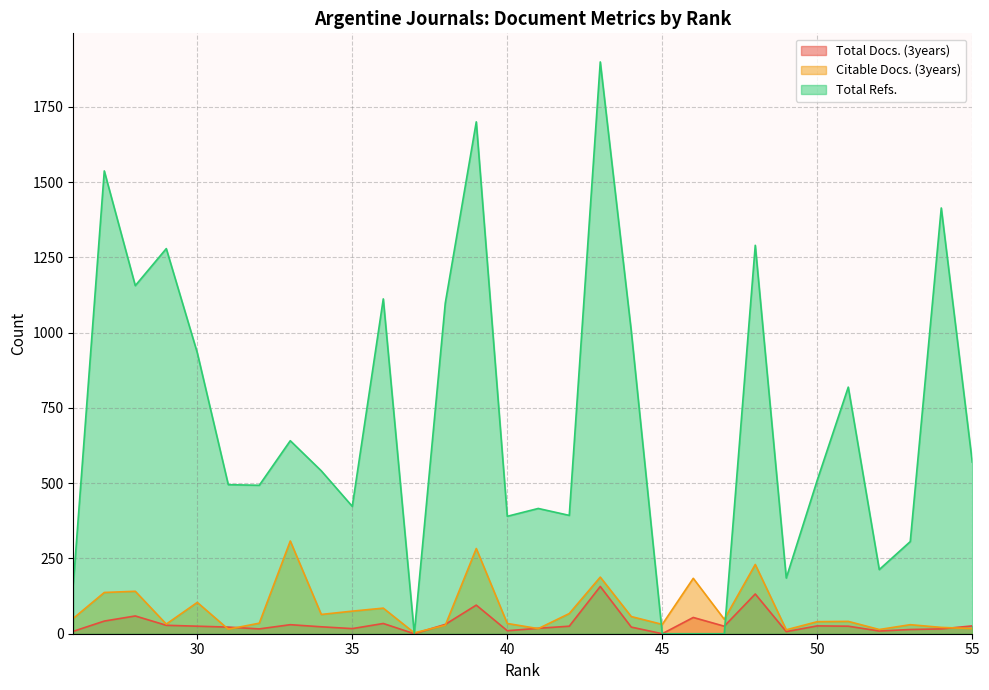

At which category is the sum across all series the highest?

43